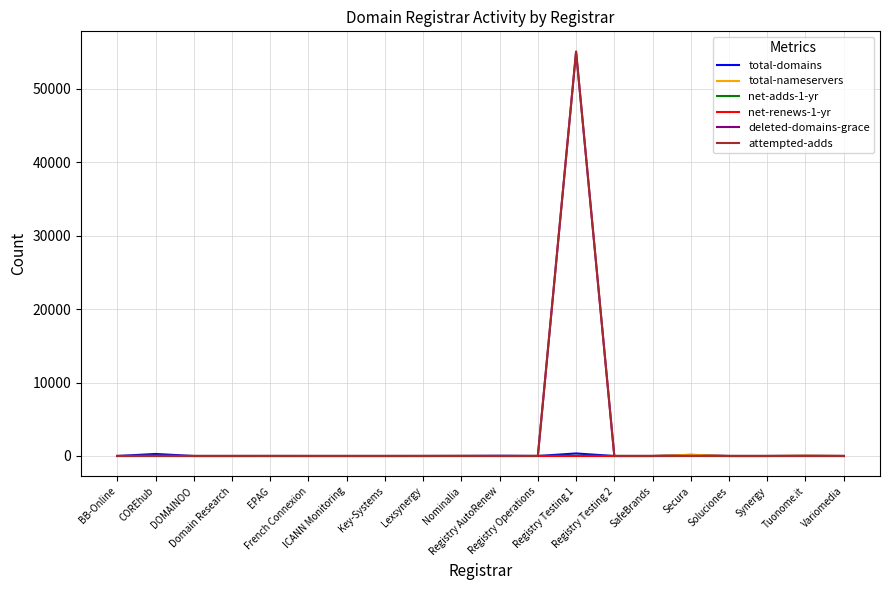

The value of deleted-domains-grace at Nominalia is 0. True or false?

True